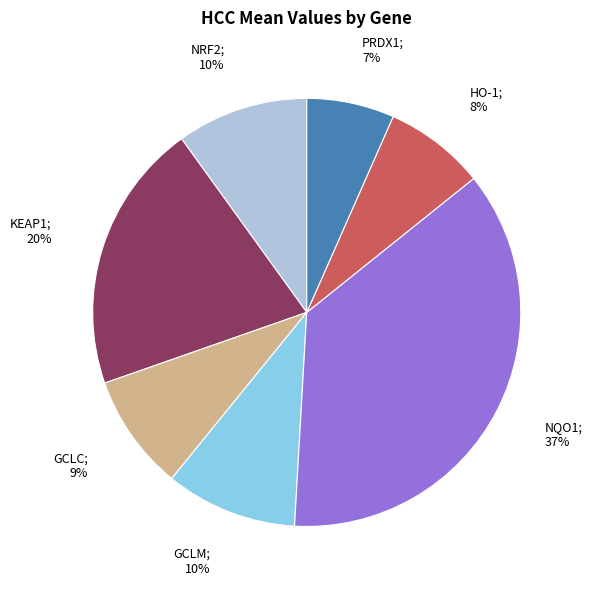

To the nearest percent, what is the difference between the largest and smallest slice percentages?

30%